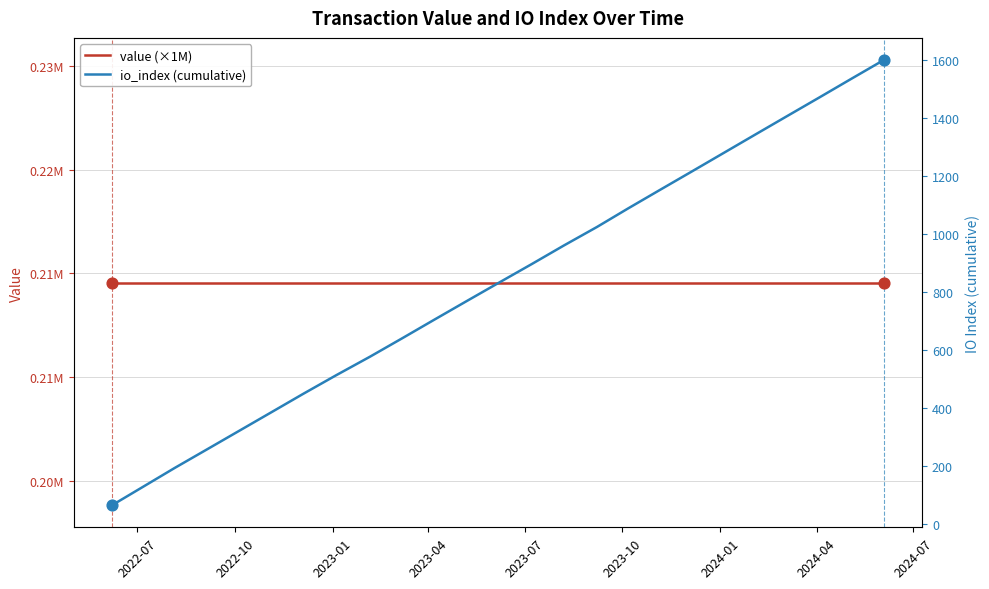

What are all the series names shown in the legend?

value (×1M), io_index (cumulative)